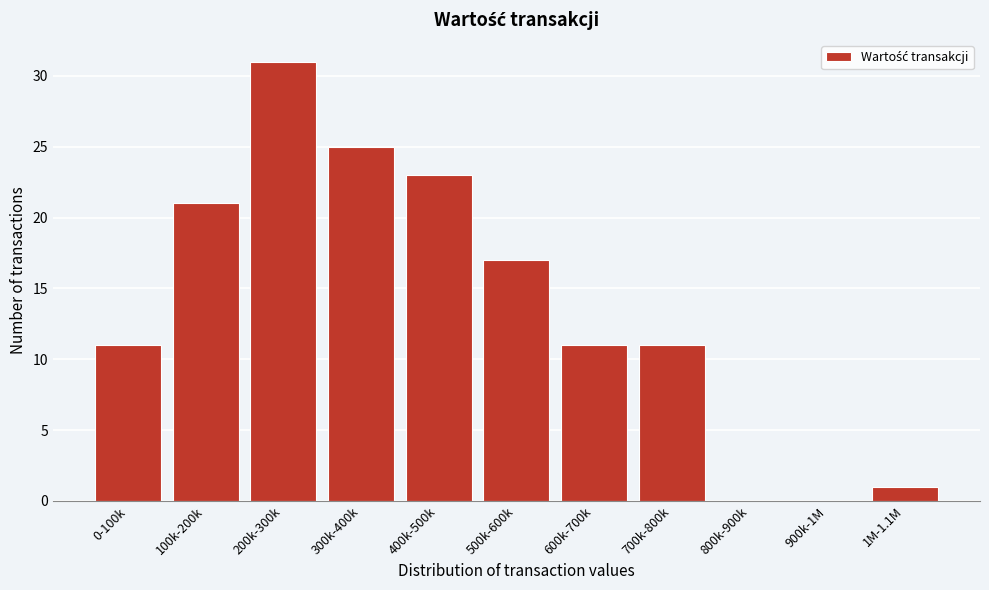

Reading left to right, transcribe all the data shown in this chart.

0-100k=11	100k-200k=21	200k-300k=31	300k-400k=25	400k-500k=23	500k-600k=17	600k-700k=11	700k-800k=11	800k-900k=0	900k-1M=0	1M-1.1M=1